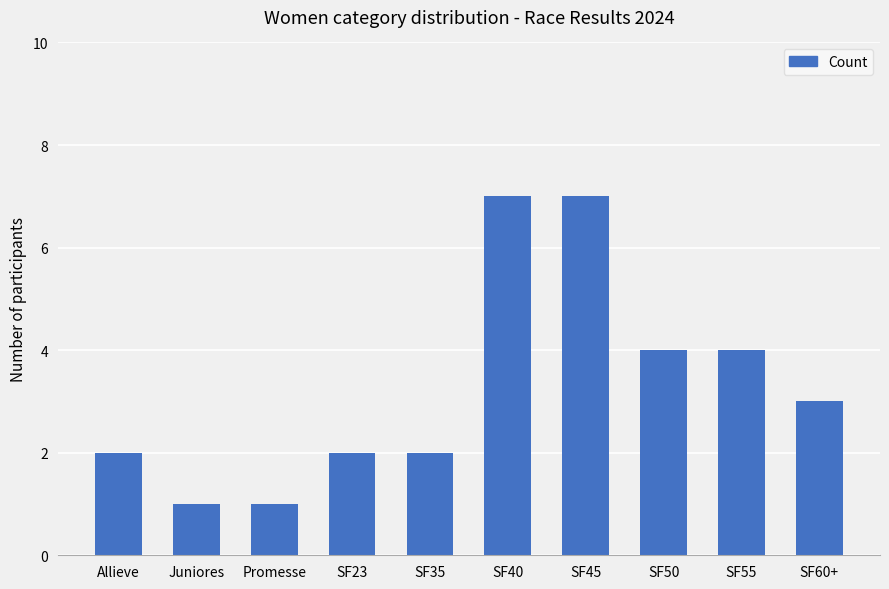

Reading left to right, extract all data points from this chart.

2	1	1	2	2	7	7	4	4	3